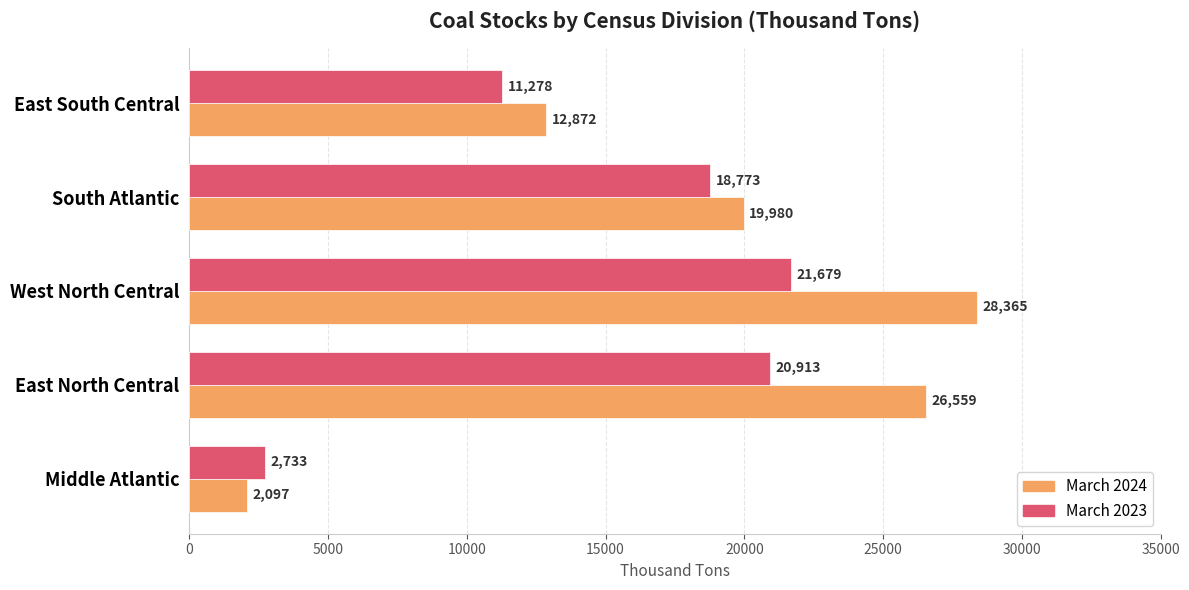

What is the difference between the maximum and second lowest values in the March 2024 series?

15493